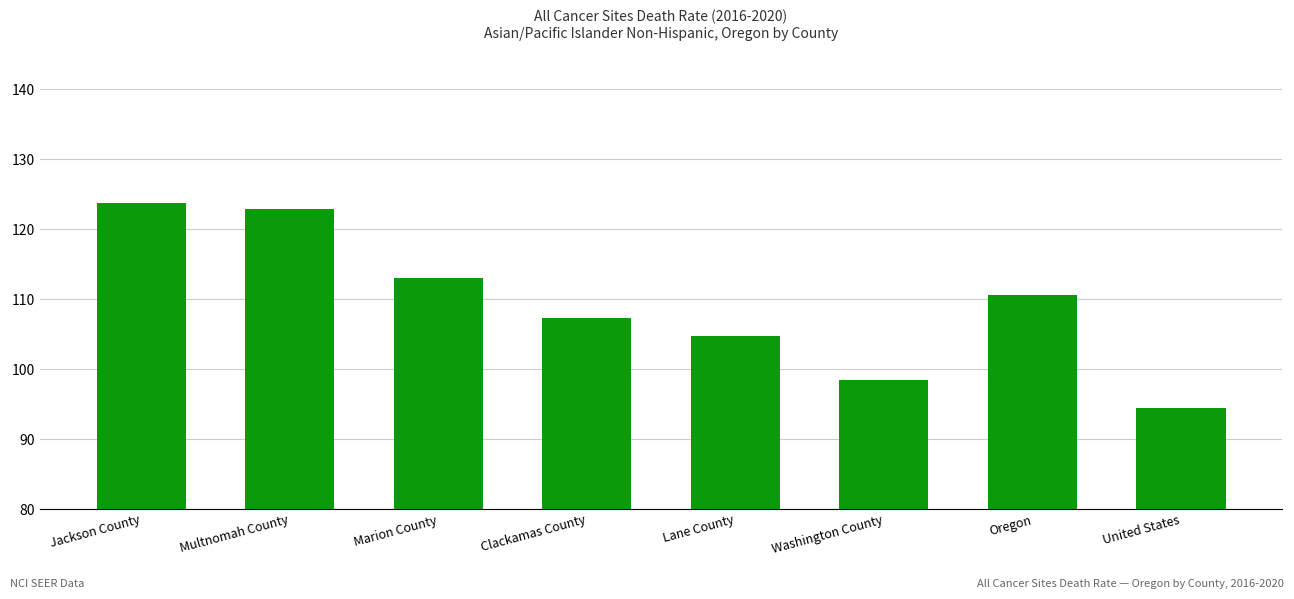

What is the difference between the maximum and minimum values?

29.3